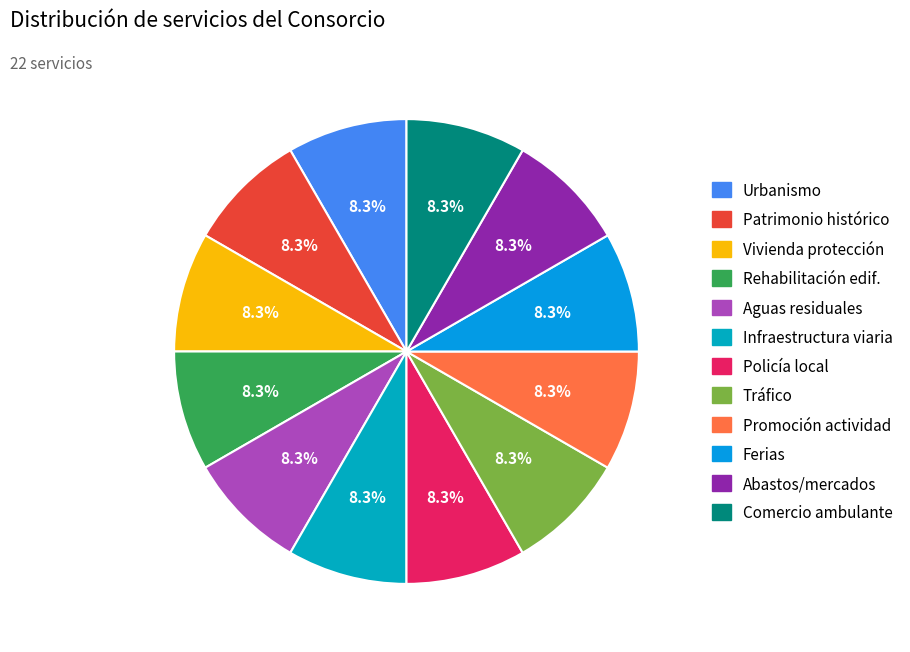

To the nearest percent, what is the average slice percentage?

8%